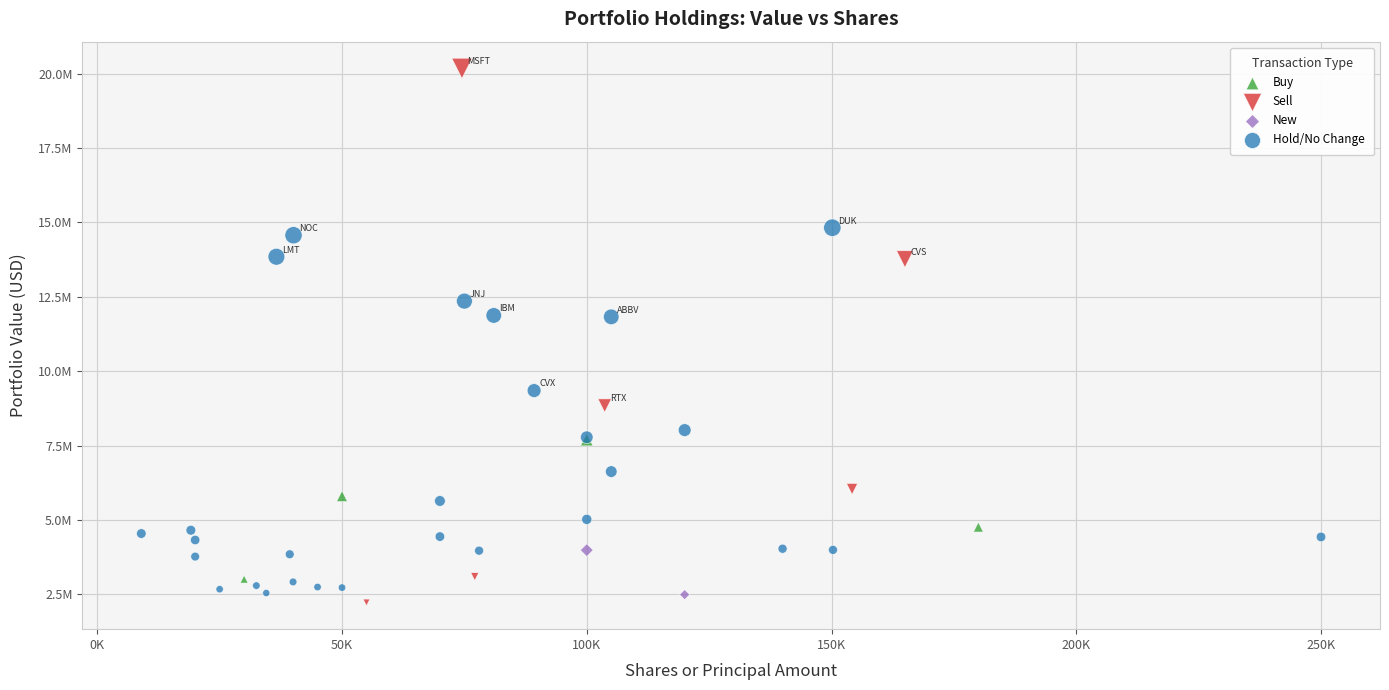

What are all the series names shown in the legend?

Buy, Sell, New, Hold/No Change